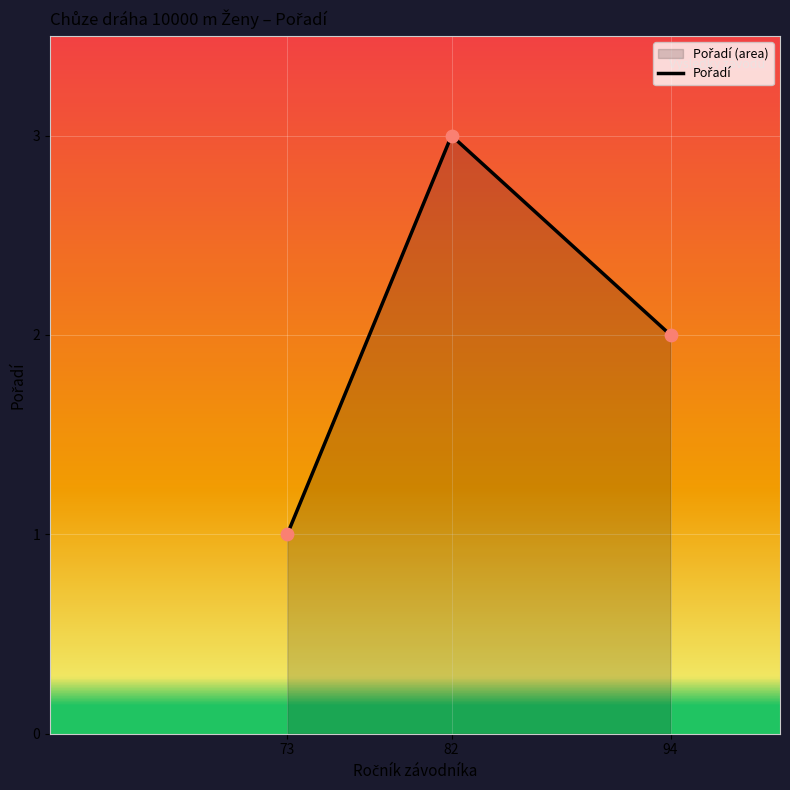

Which has a higher value, Borovičková Lenka (73) or Netolická Martina (82)?

Netolická Martina (82)